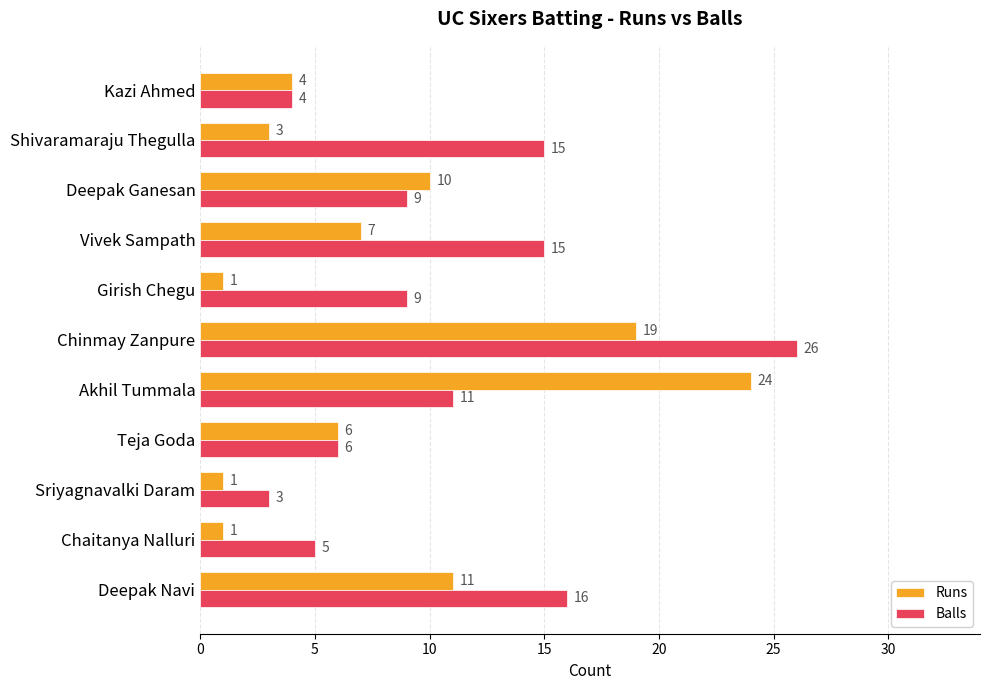

Between Akhil Tummala and Deepak Ganesan, which series saw the biggest shift?

Runs